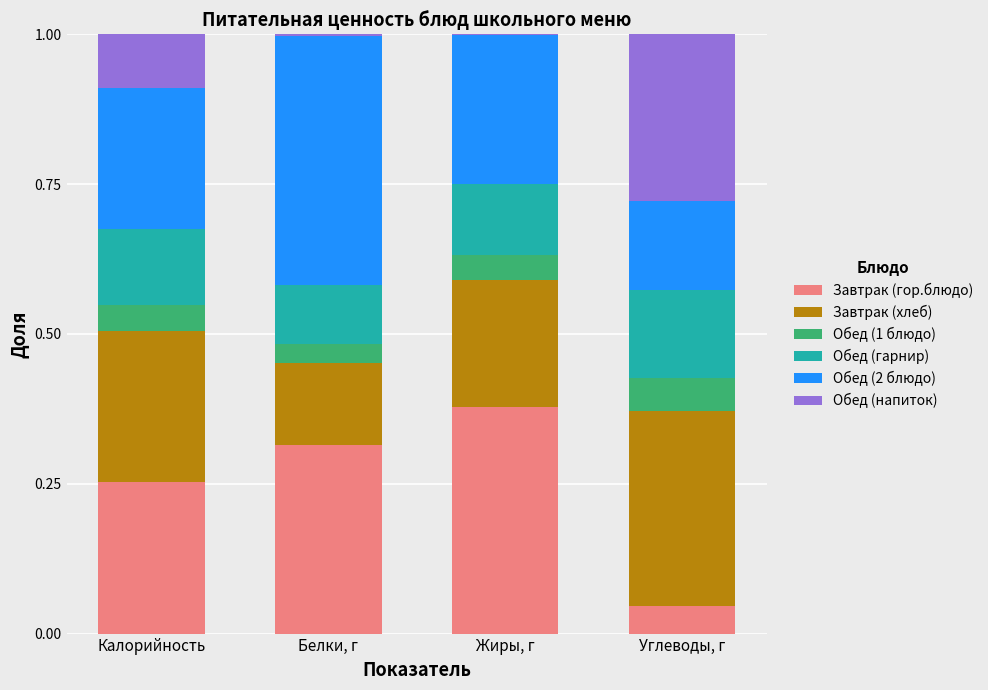

What is the total value across all series at Углеводы, г?

1.0